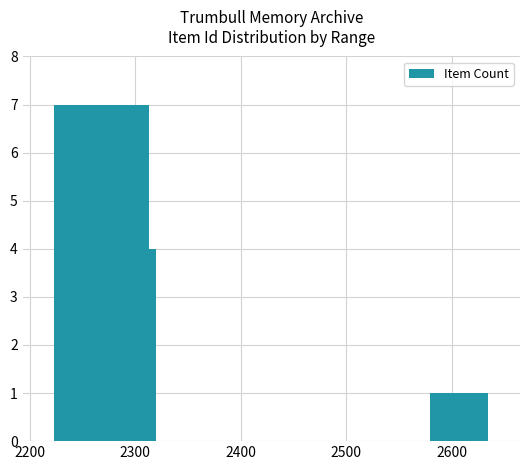

Reading left to right, what are all the values shown in this chart?

7	7	7	7	7	7	4	1